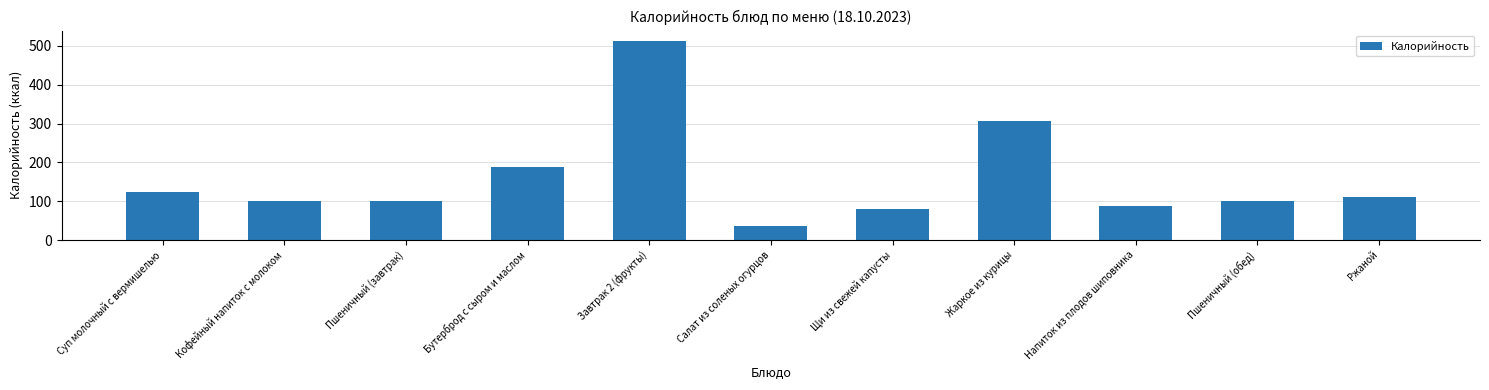

At which label does the data first exceed 101?

Суп молочный с вермишелью